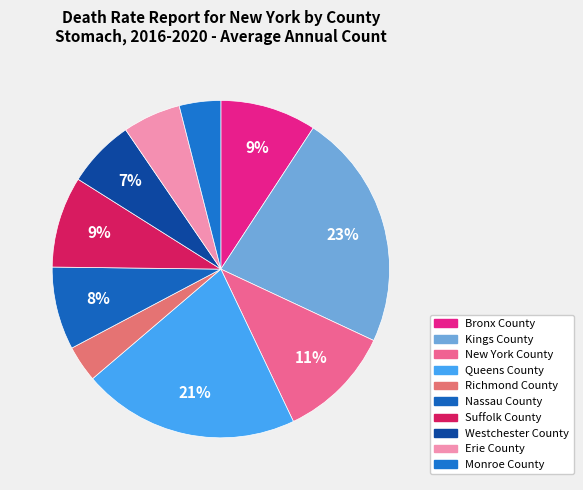

What percentage is the Bronx County slice, to the nearest percent?

9%